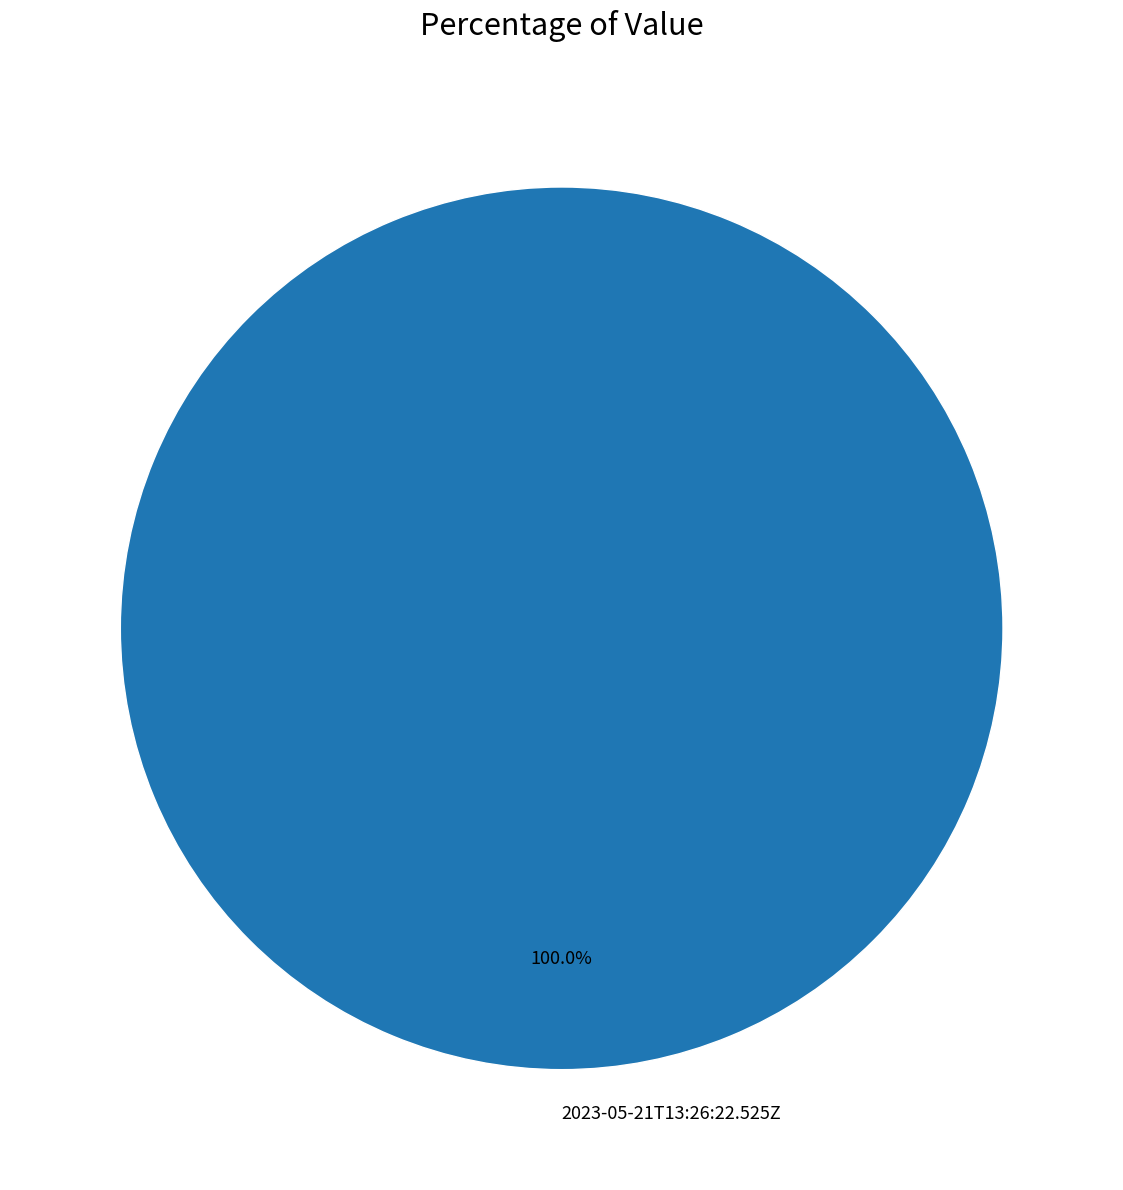

Does 2023-05-21T13:26:22.525Z represent more than half of the total?

Yes